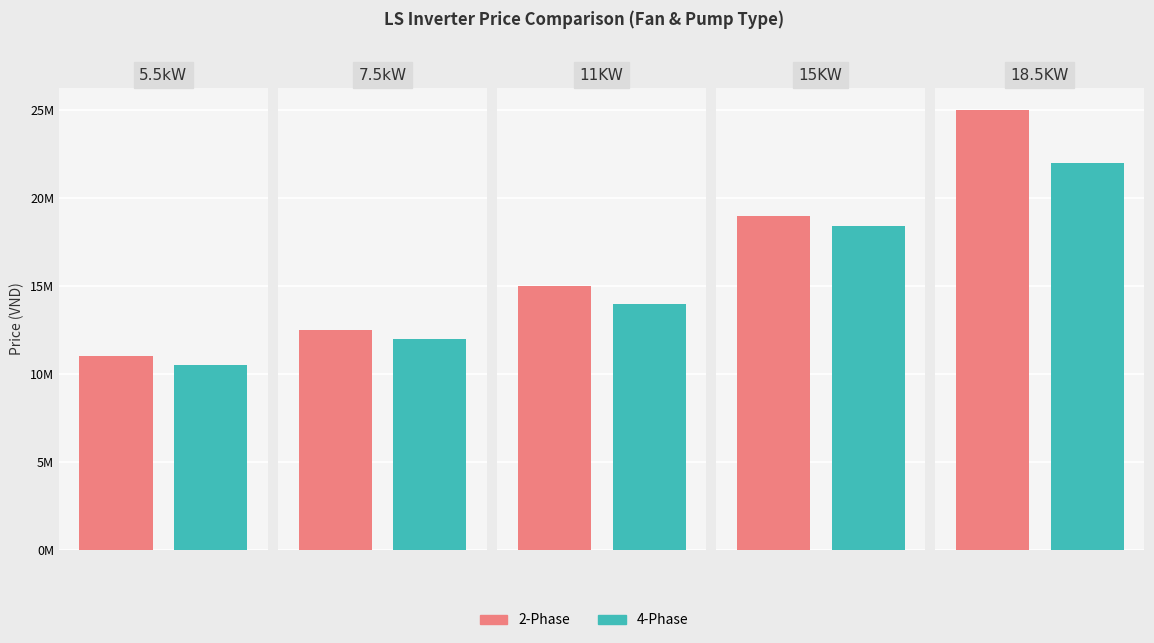

The value of 4-Phase at 15KW is 18400000. True or false?

True